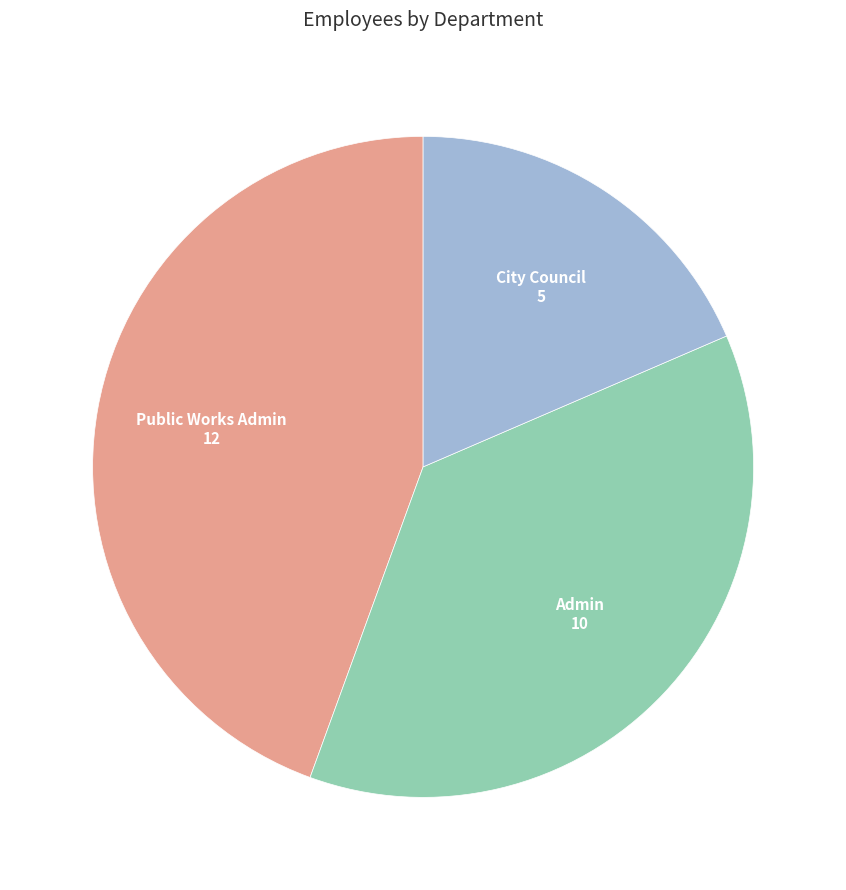

Count the number of slices in the pie.

3